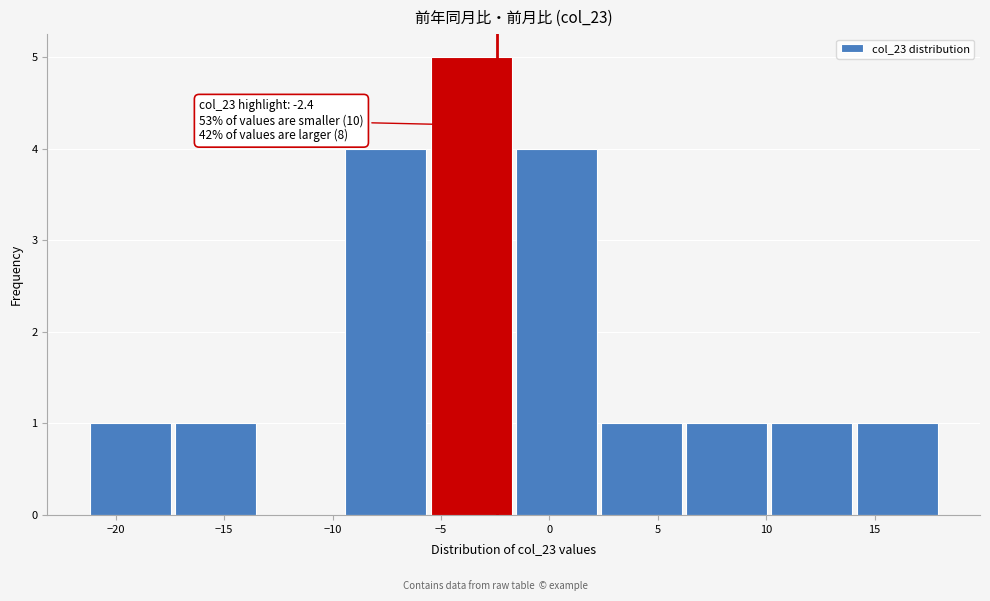

Which range on the x-axis has the tallest bar?

-5.5 to -1.5